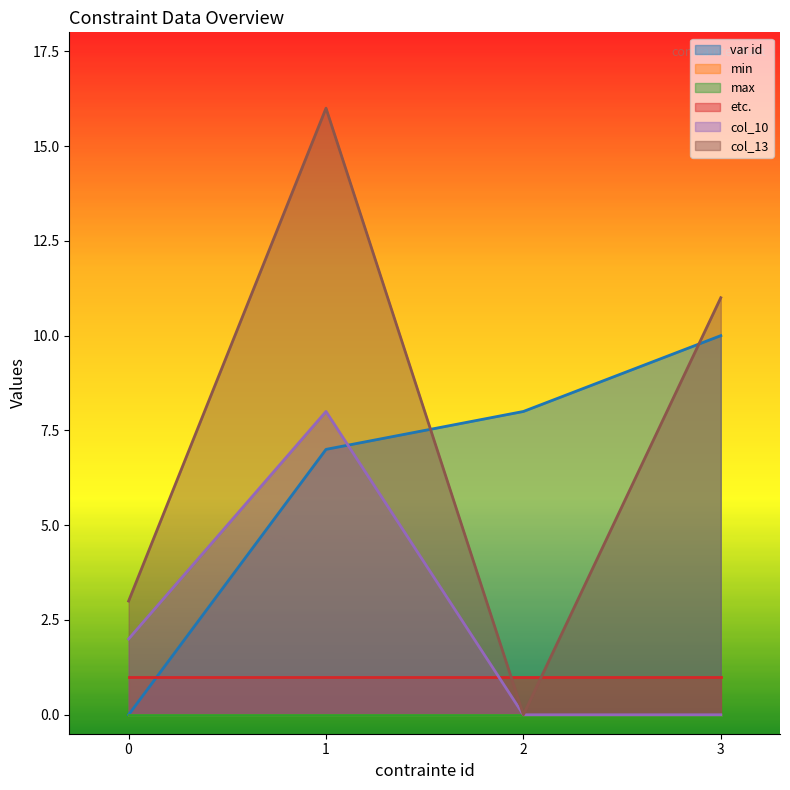

True or false: col_13 has a value of 1 at 0.

False